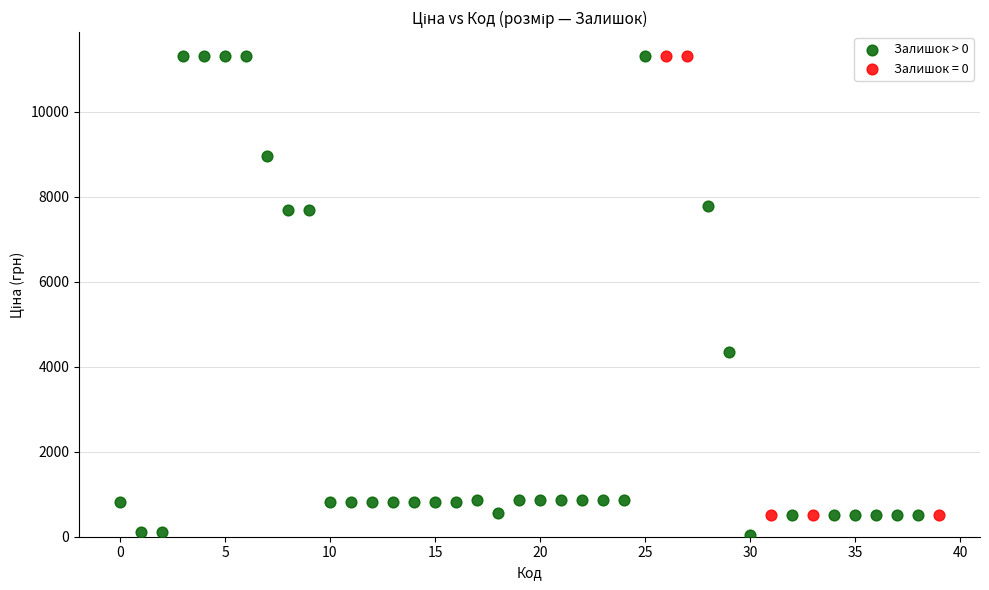

Which series contains the lowest Y value?

Залишок > 0